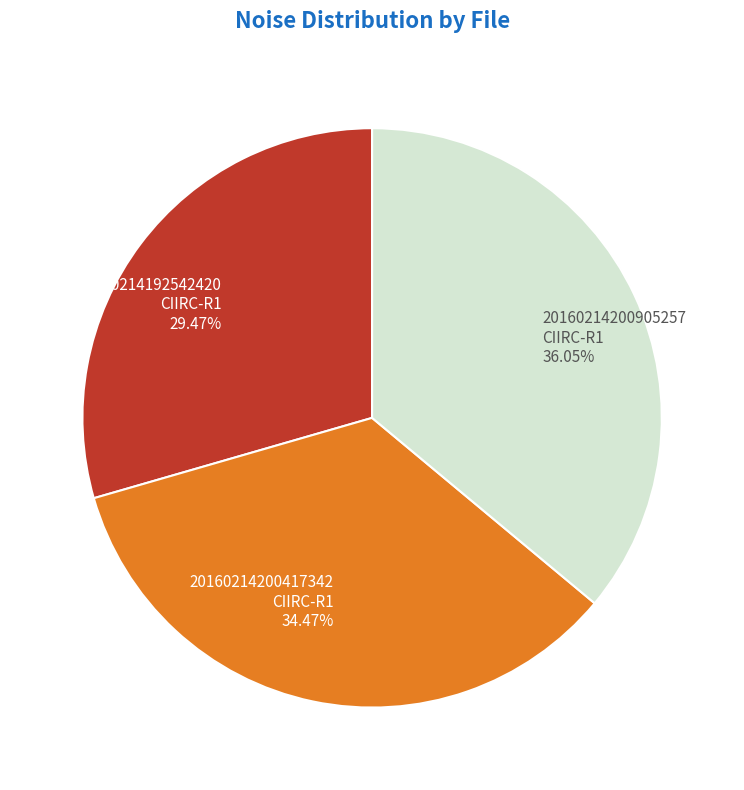

How many segments does this pie chart have?

3